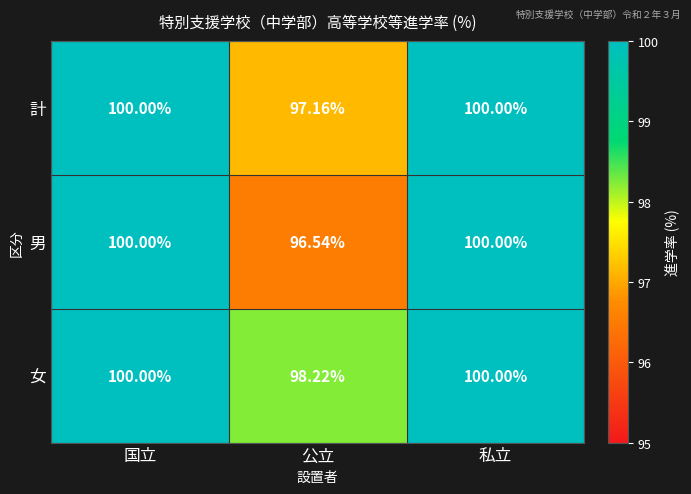

List the series in order of their overall mean, lowest first.

男, 計, 女